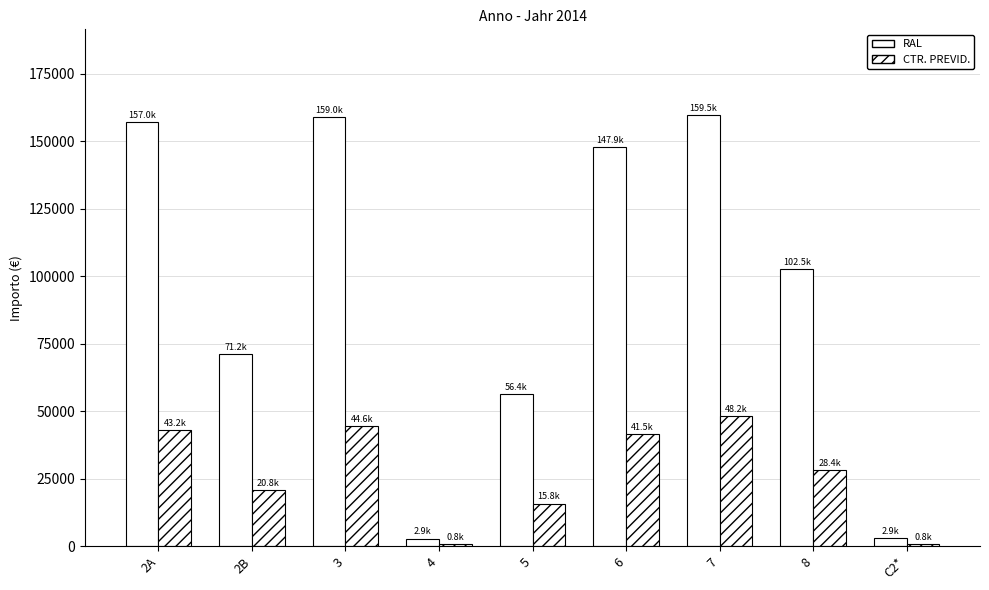

List the series in order of their peak value, highest first.

RAL, CTR. PREVID.